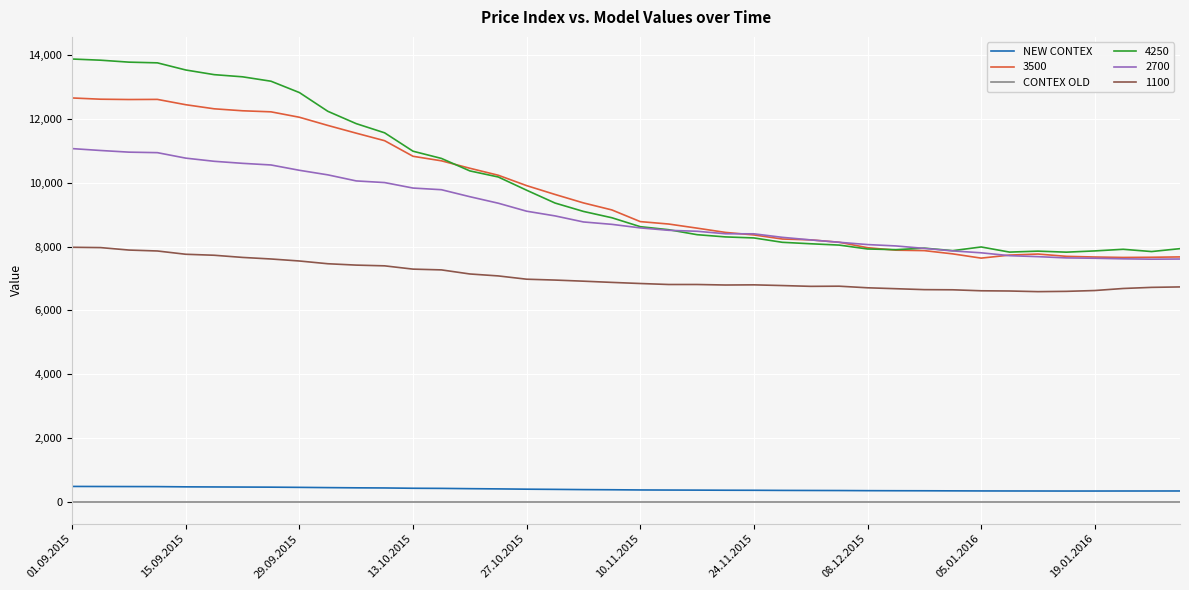

Which series has the widest spread of values?

4250